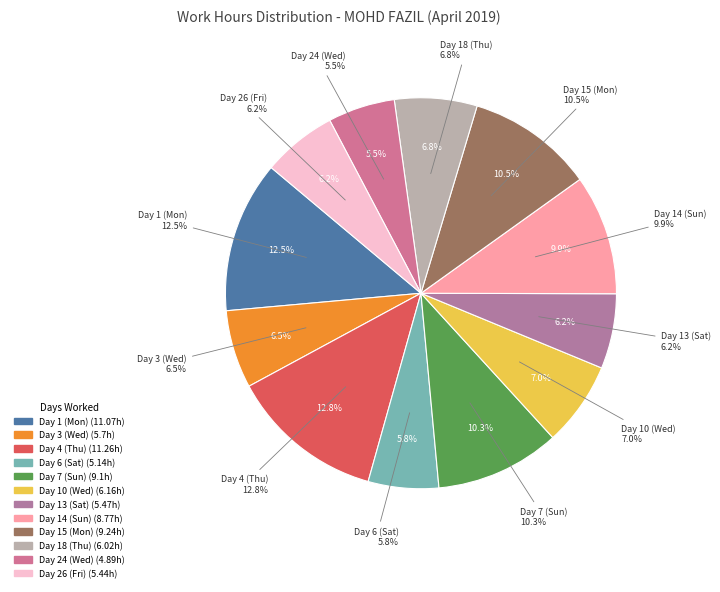

To the nearest percent, what percentage of the pie is Day 26 (Fri)?

6%